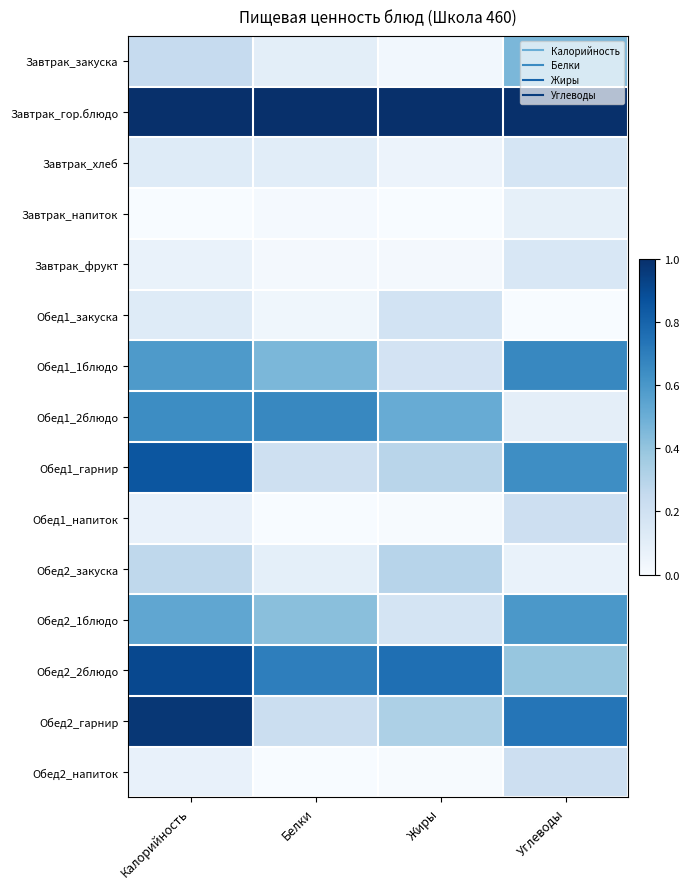

Between Калорийность and Углеводы, which is larger?

Углеводы